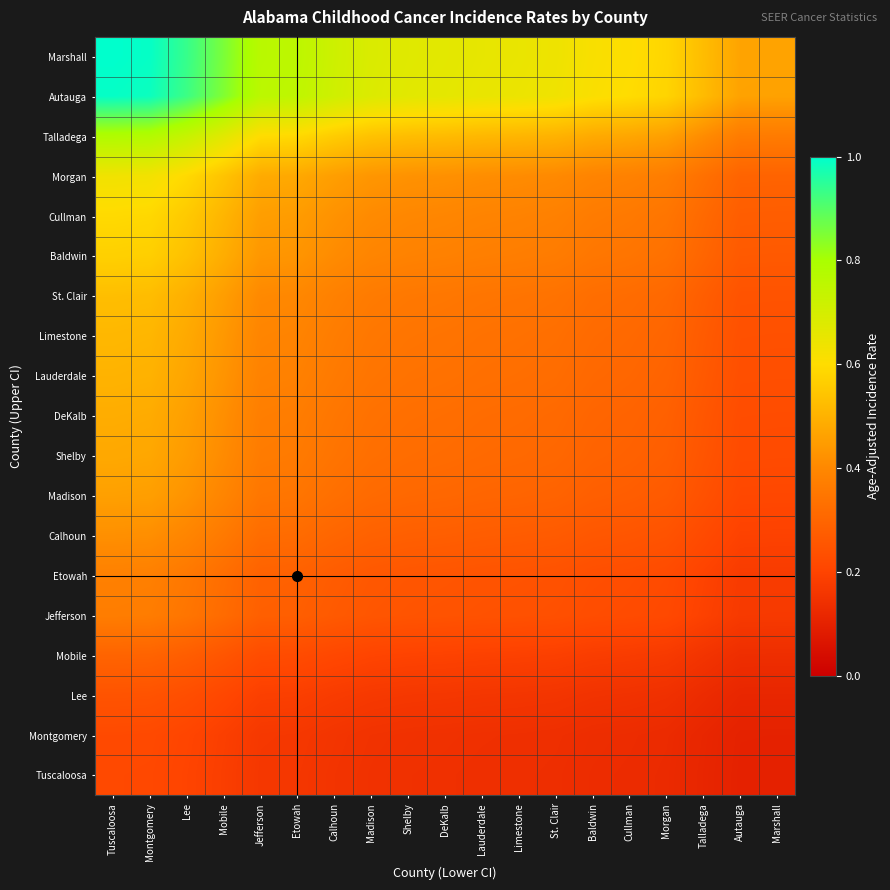

At Autauga, list the series in order from smallest to largest.

Tuscaloosa, Montgomery, Lee, Mobile, Jefferson, Etowah, Calhoun, Madison, Shelby, DeKalb, Lauderdale, Limestone, St. Clair, Baldwin, Cullman, Morgan, Talladega, Autauga, Marshall